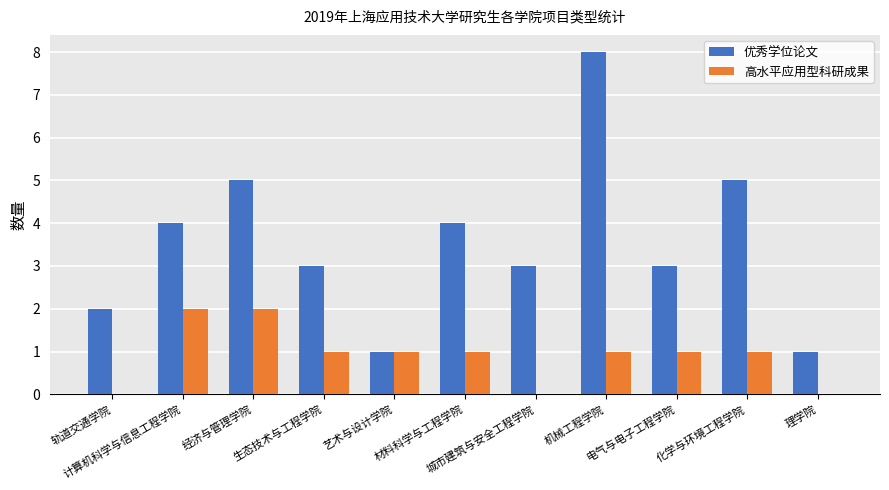

Which series has the largest total across all categories?

优秀学位论文